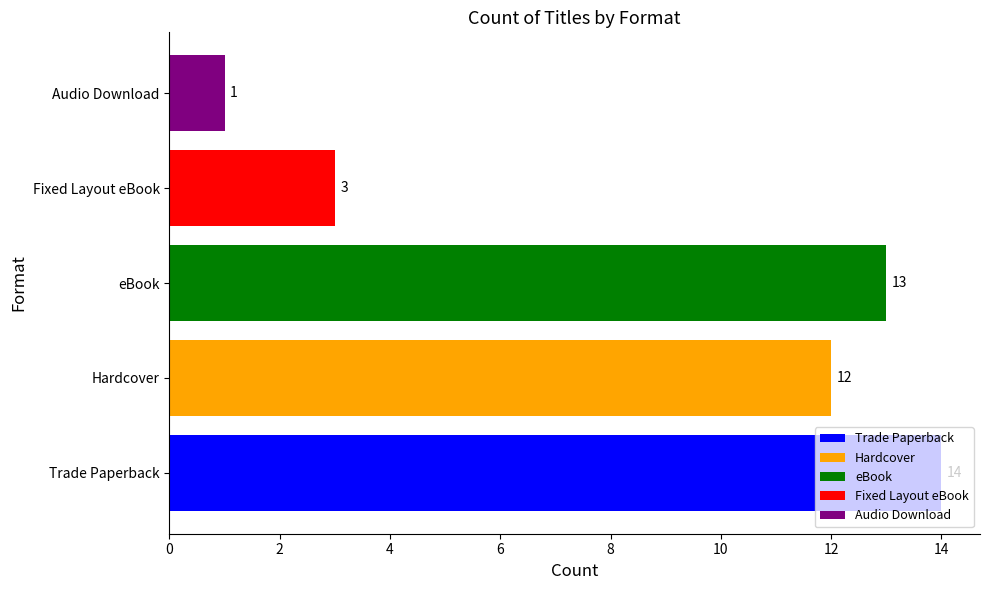

At which label is the value closest to 7?

Fixed Layout eBook